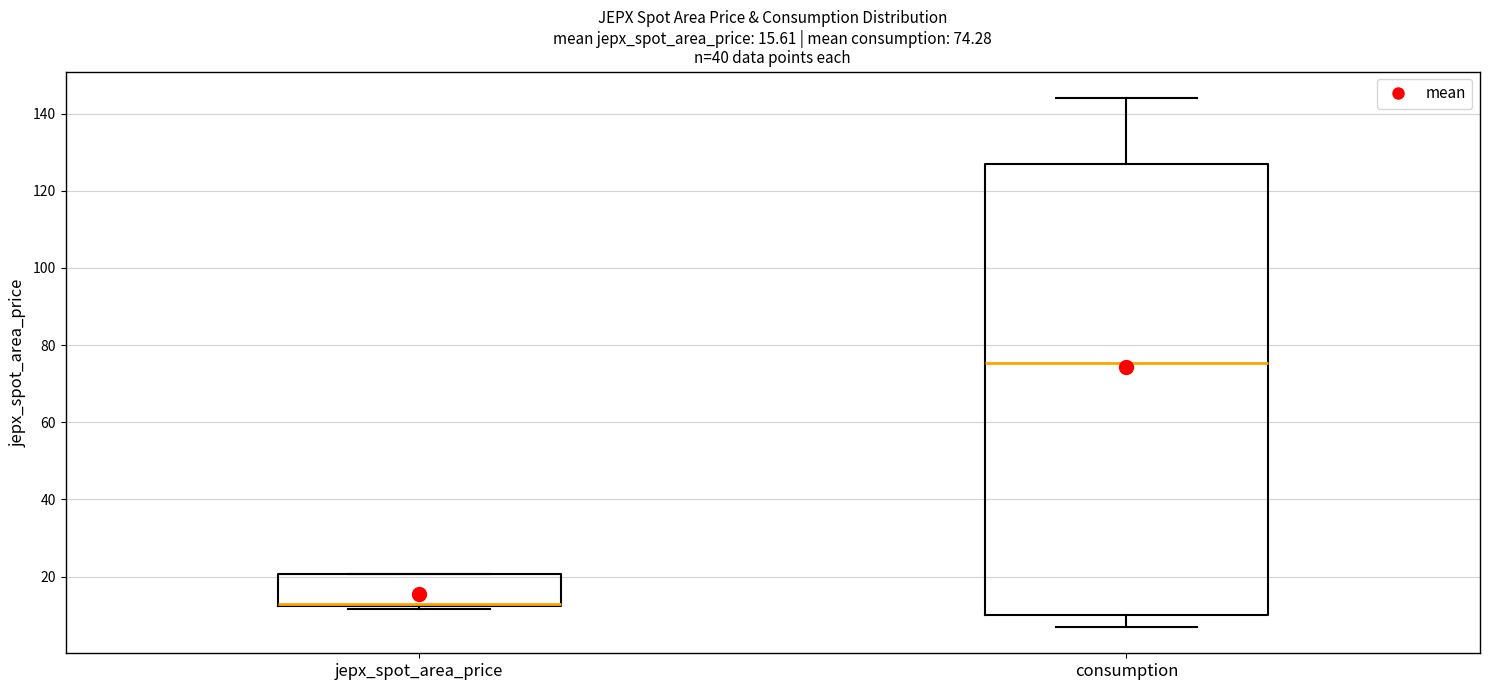

Which box is the tallest, from its lower edge to its upper edge?

consumption